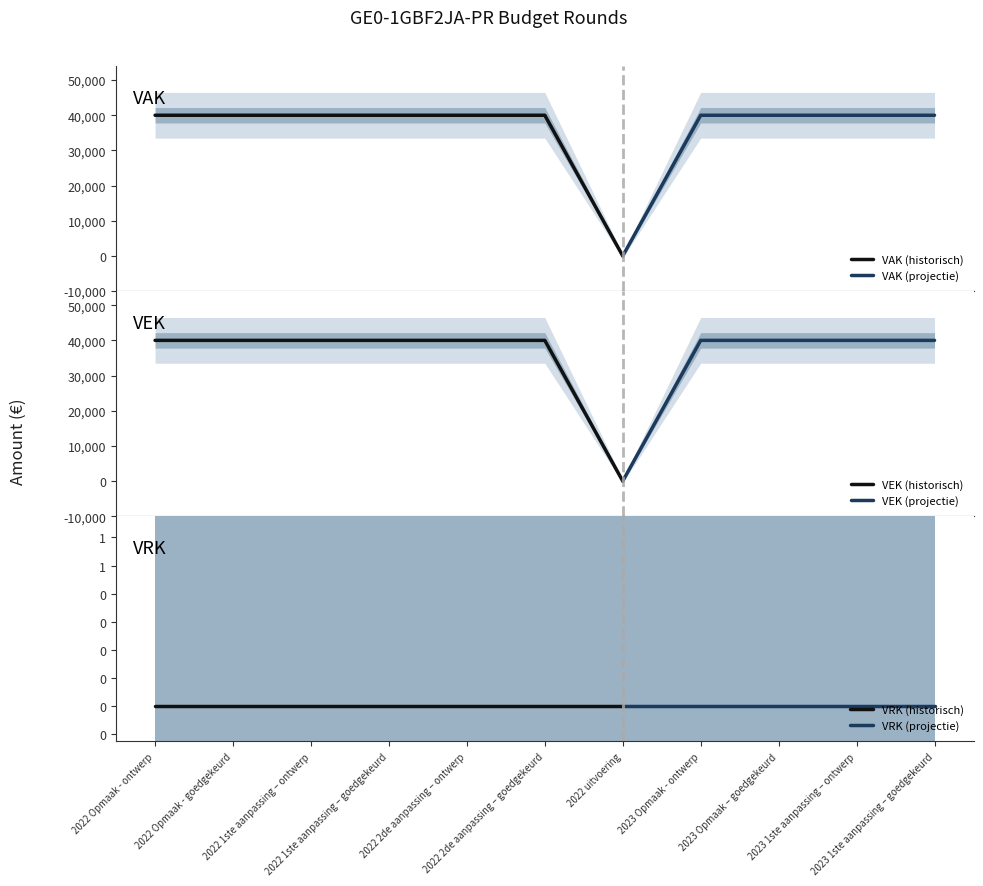

What position from the left is 2022 uitvoering?

7